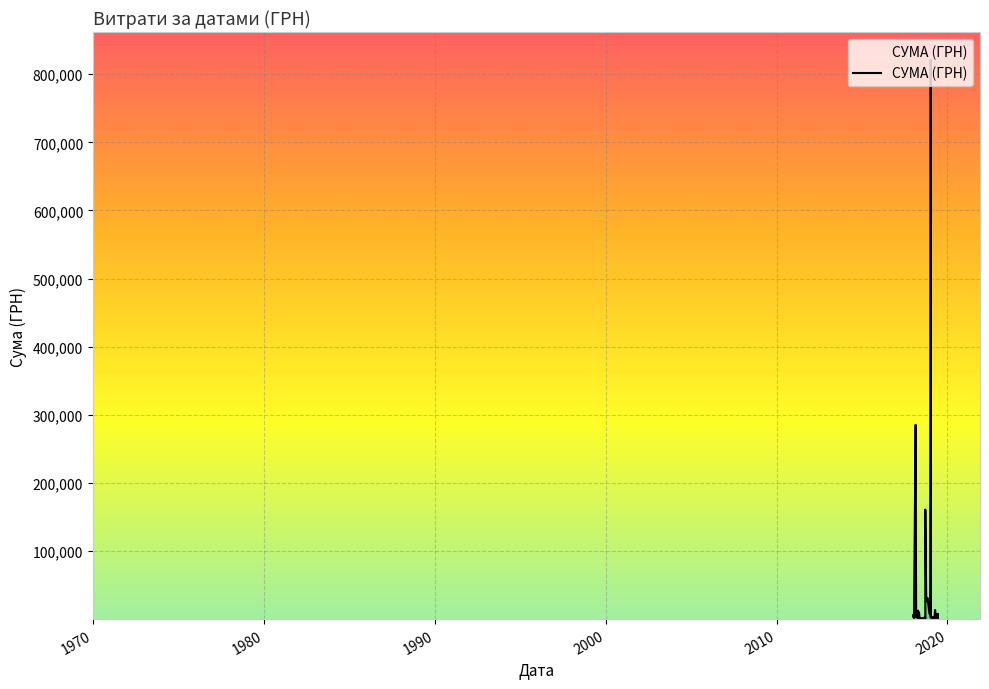

How many lines are shown in the chart?

1